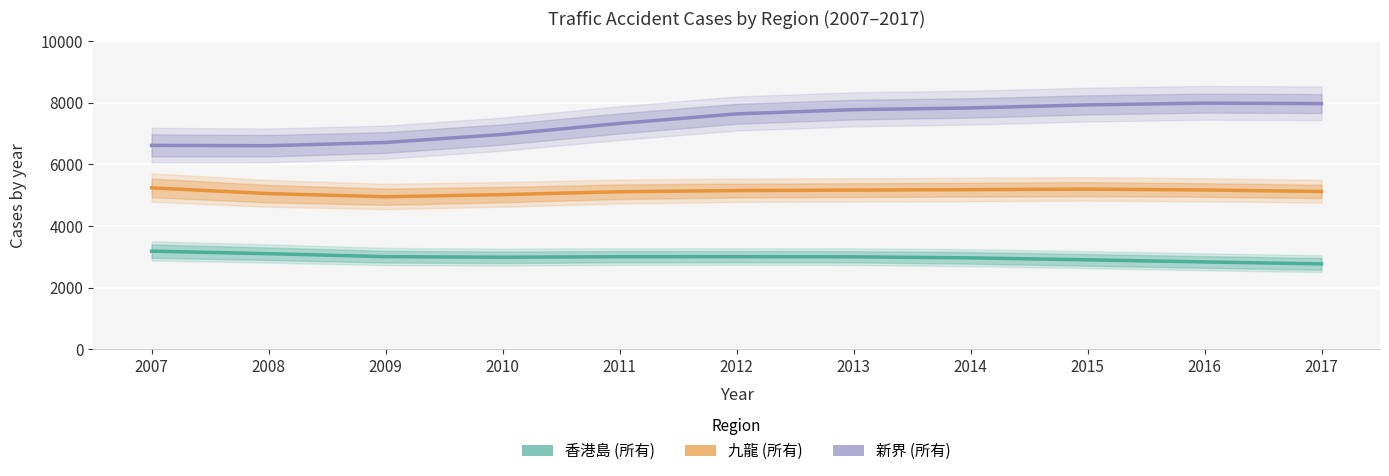

True or false: 九龍 (所有) and 香港島 (所有) cross at least once.

False